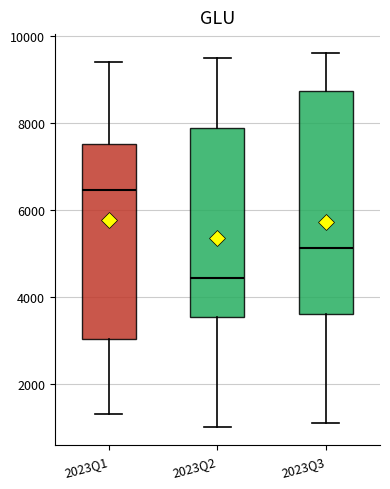

Reading left to right, transcribe this box plot: for each box, give where its median line is, the range the box spans, and where its two whiskers end, as read against the y-axis. The values are not printed on the chart, so give them approximately, as read against the axis.

2023Q1: median 6400, box 3000 to 7600, whiskers 1400 to 9400
2023Q2: median 4400, box 3600 to 7800, whiskers 1000 to 9400
2023Q3: median 5200, box 3600 to 8800, whiskers 1200 to 9600